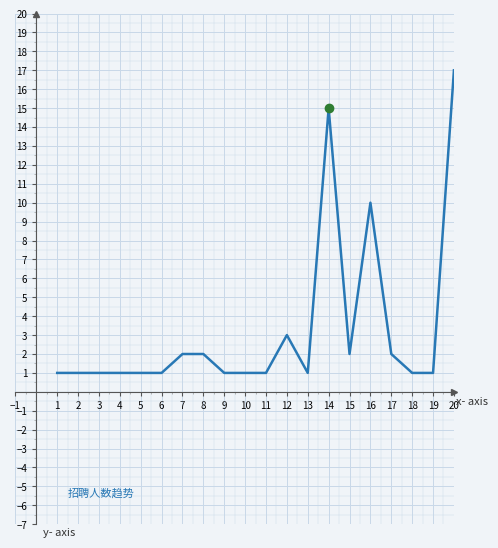

The value at 9 is 1. True or false?

True